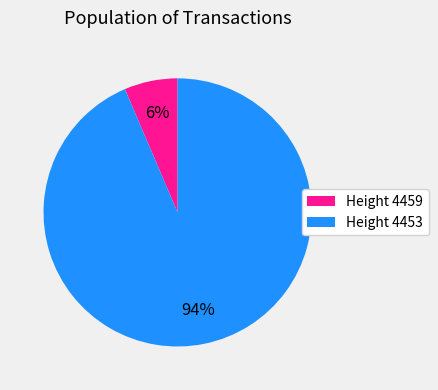

To the nearest percent, what is the average slice percentage?

50%